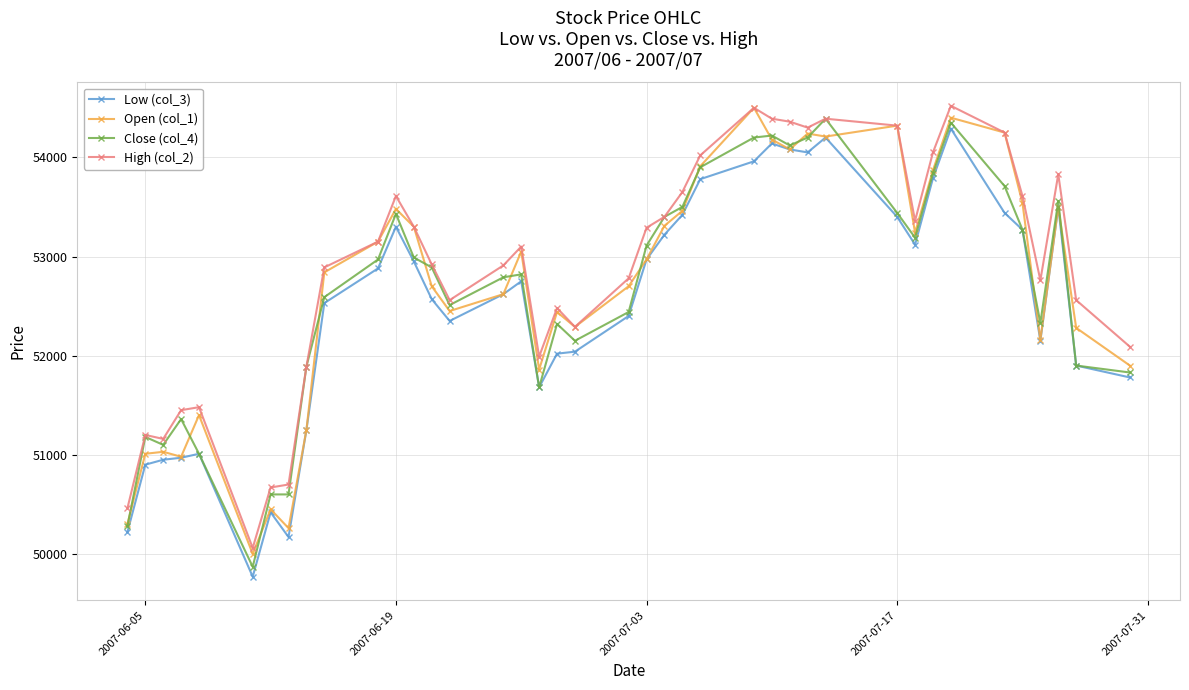

What is the value of the Open (col_1) point at the 20th from the left?

52290